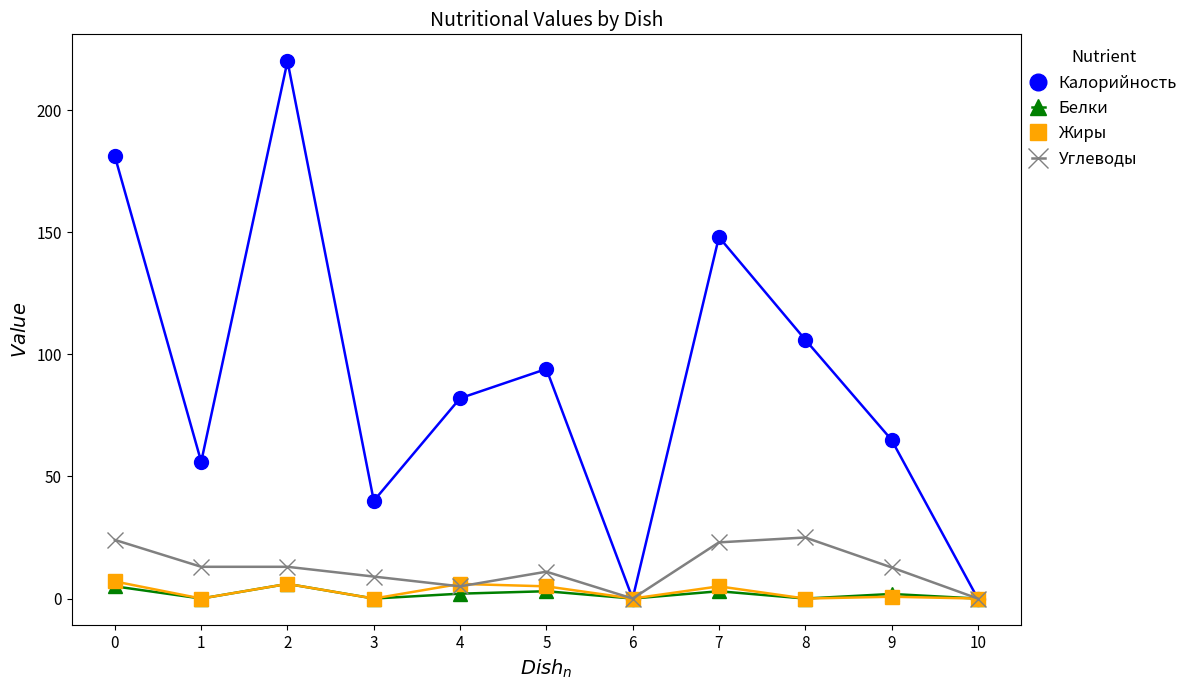

Which category has the highest value across all series?

2